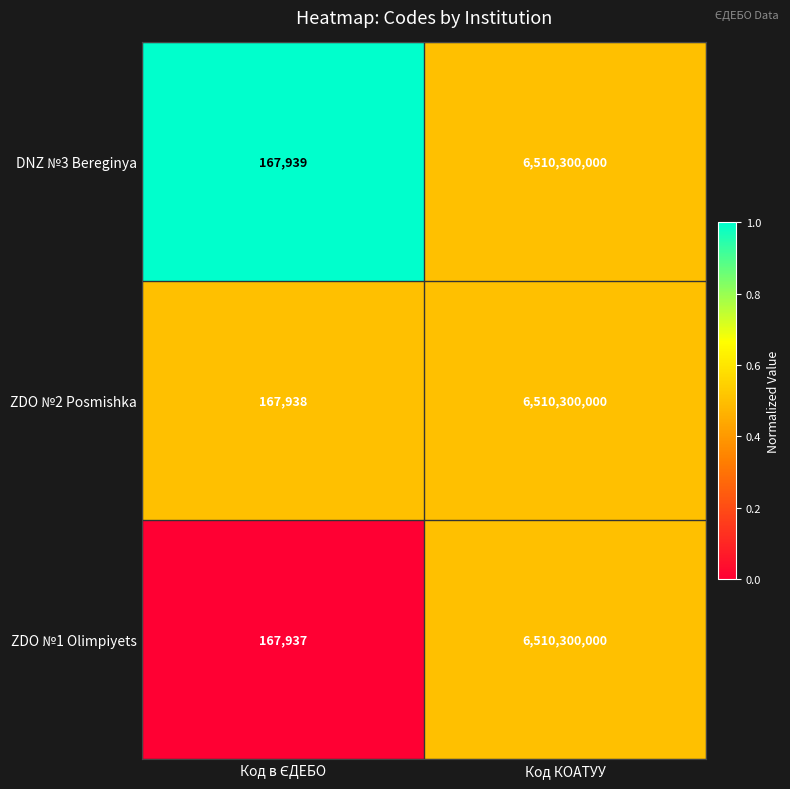

At which category is the sum across all series the highest?

Код КОАТУУ